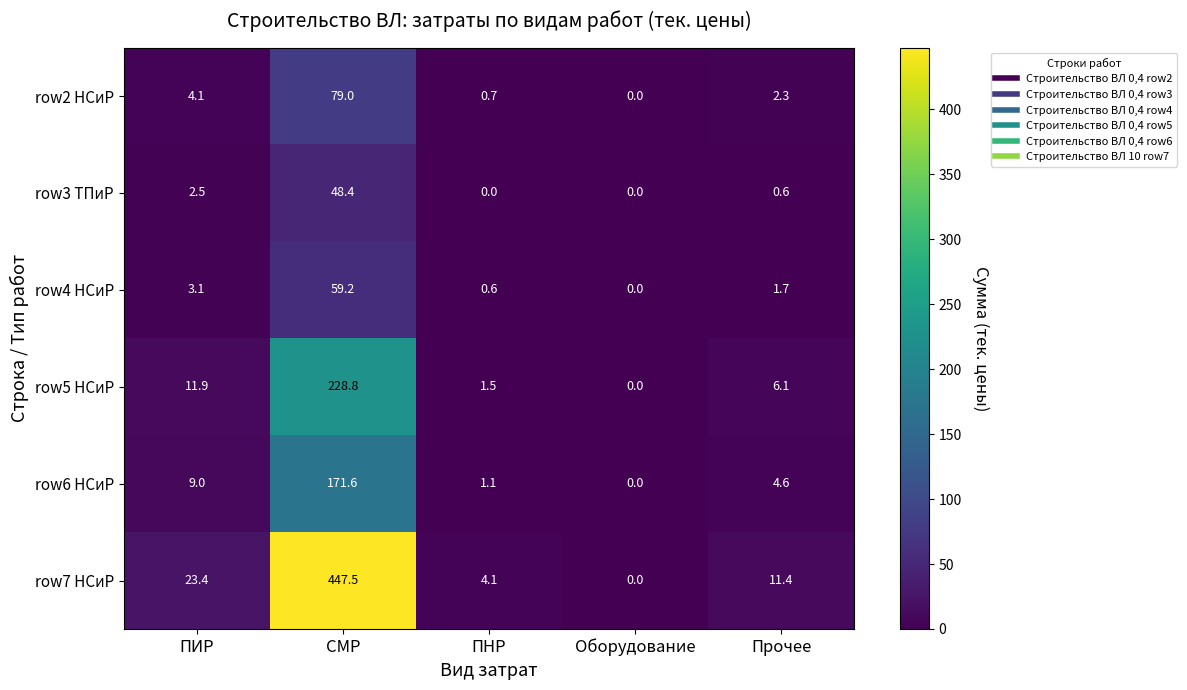

What is the difference between the row2 НСиР values at ПИР and СМР?

74.9